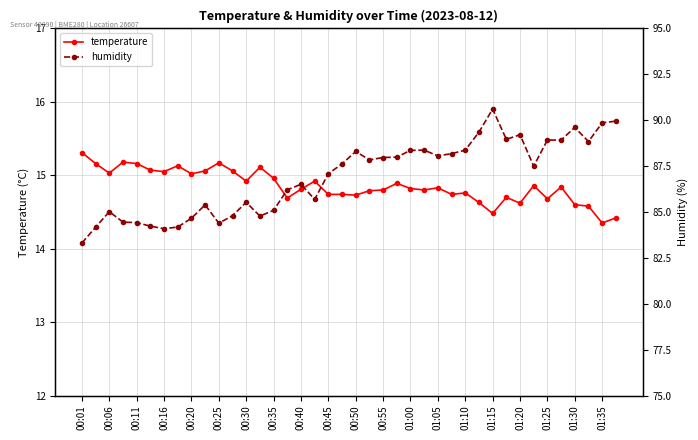

What are all the series names shown in the legend?

temperature, humidity